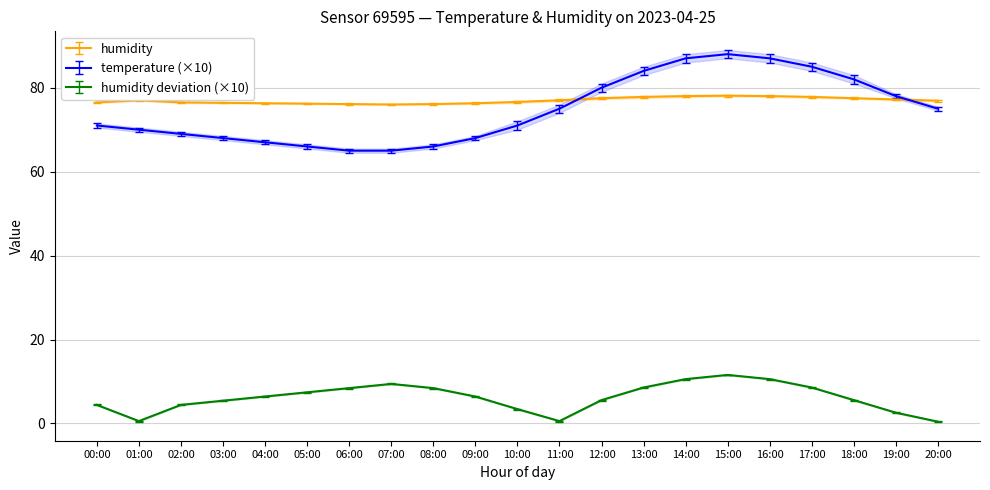

What is the difference between the maximum and minimum values in the temperature series?

23.0